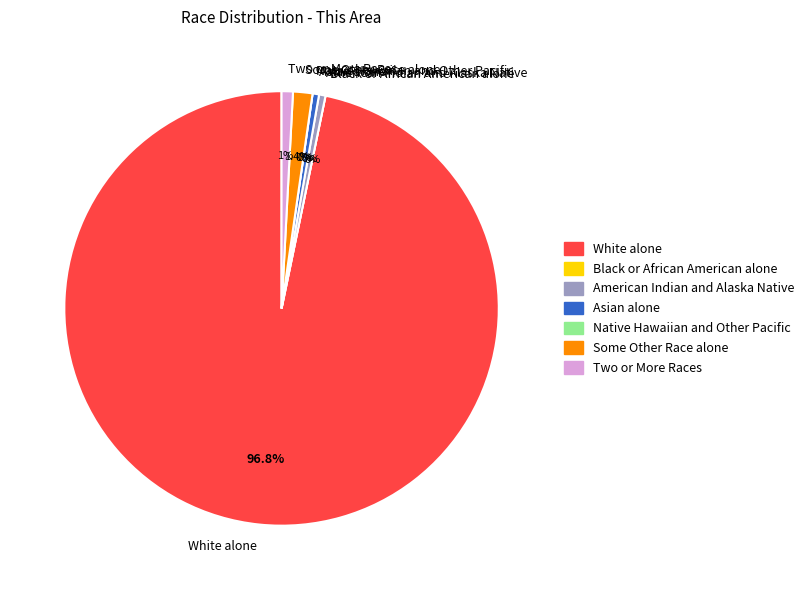

Which category has the smallest portion of the pie?

Black or African American alone